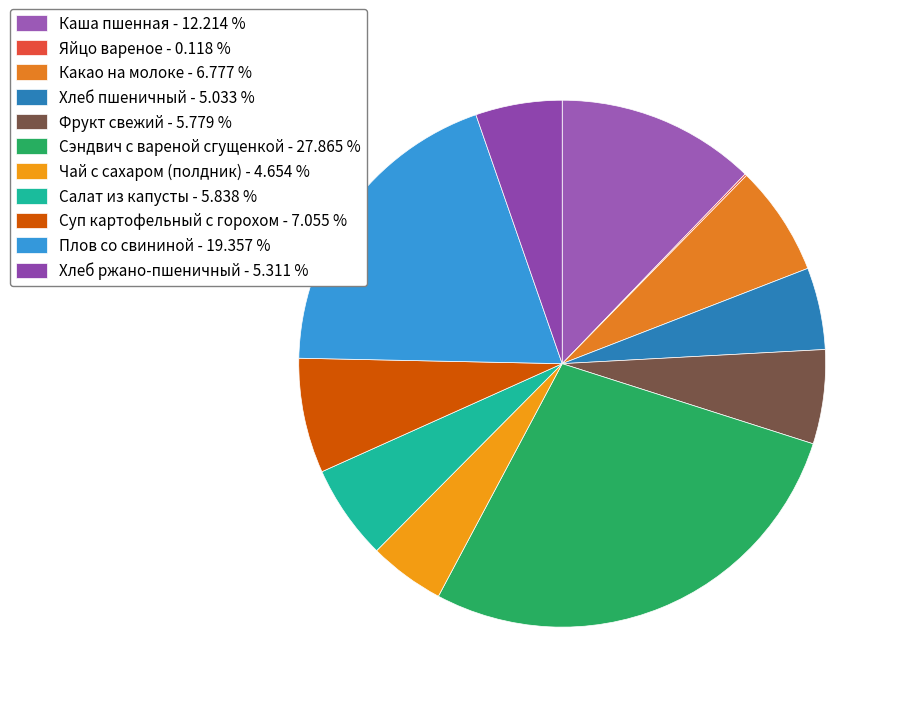

Which category has the smallest portion of the pie?

Яйцо вареное